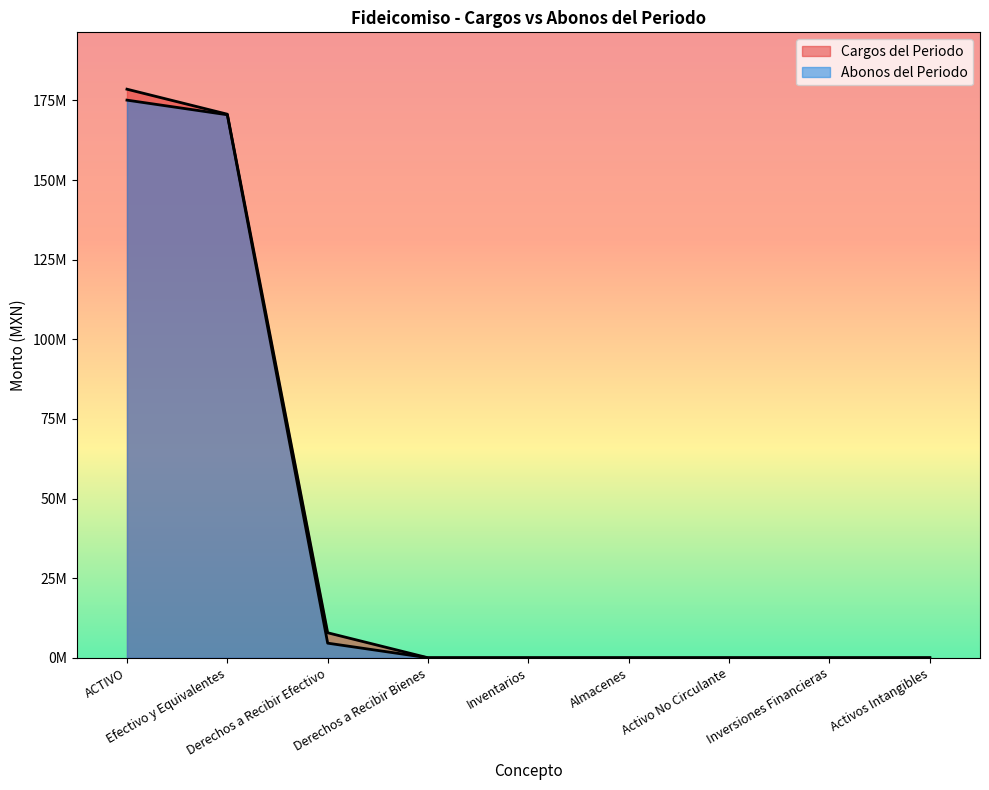

Which label corresponds to the smallest value in the chart?

Derechos a Recibir Bienes